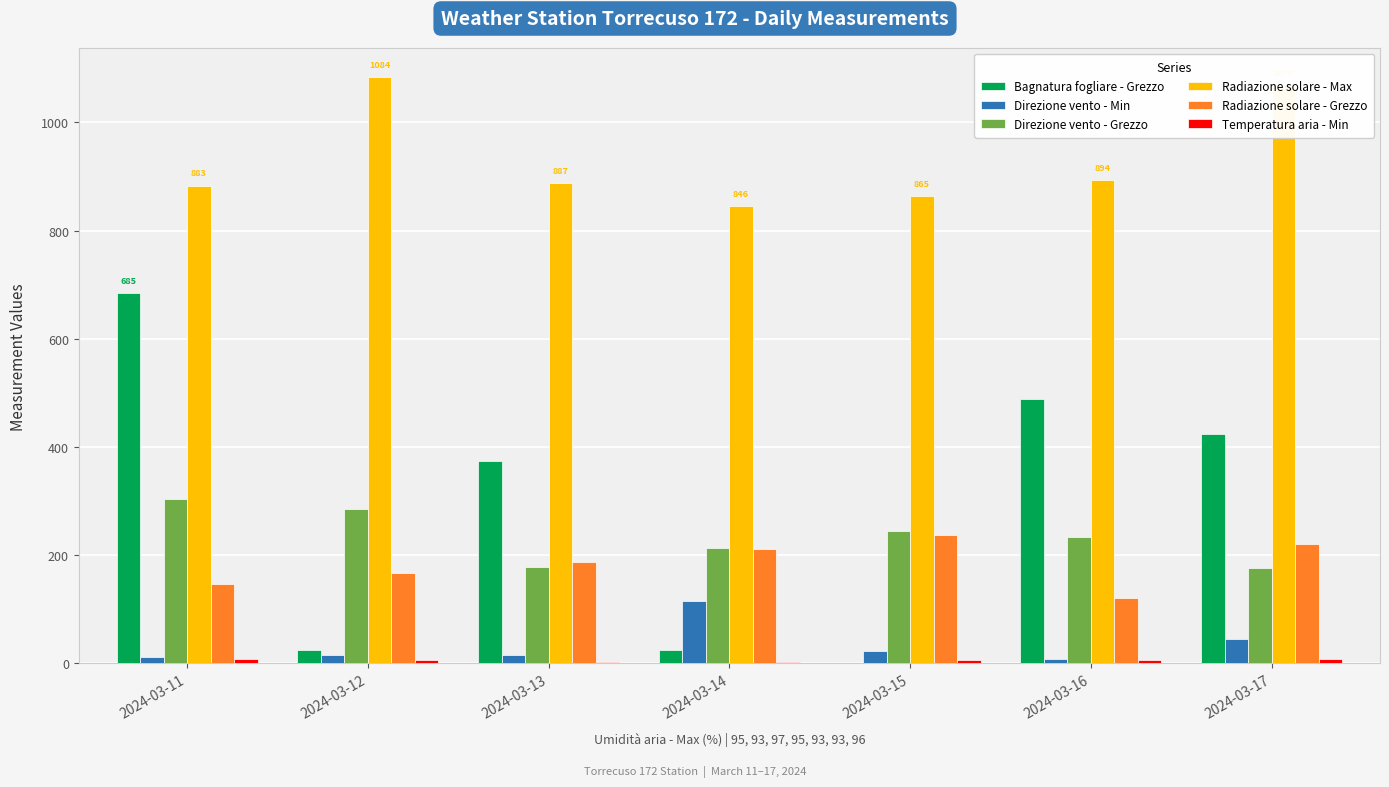

How many groups of bars are there?

7